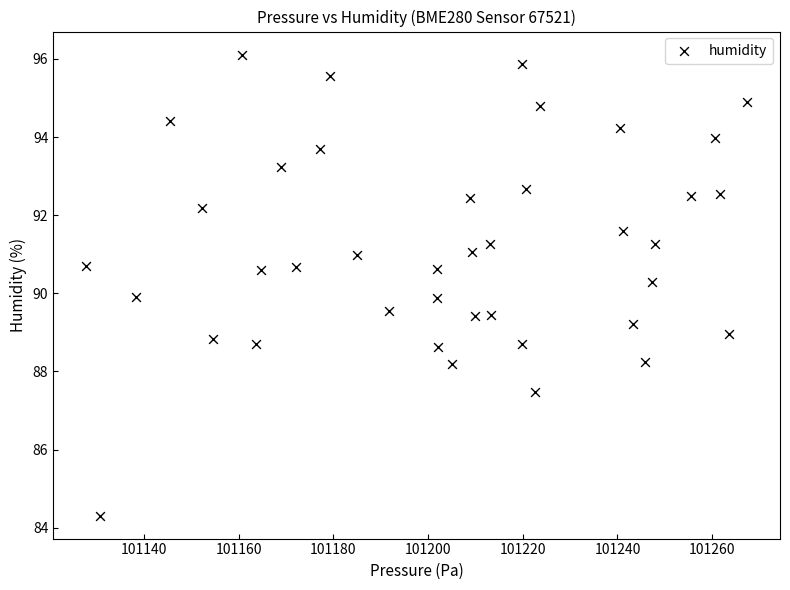

What is the range of X values (max minus min)?

139.5